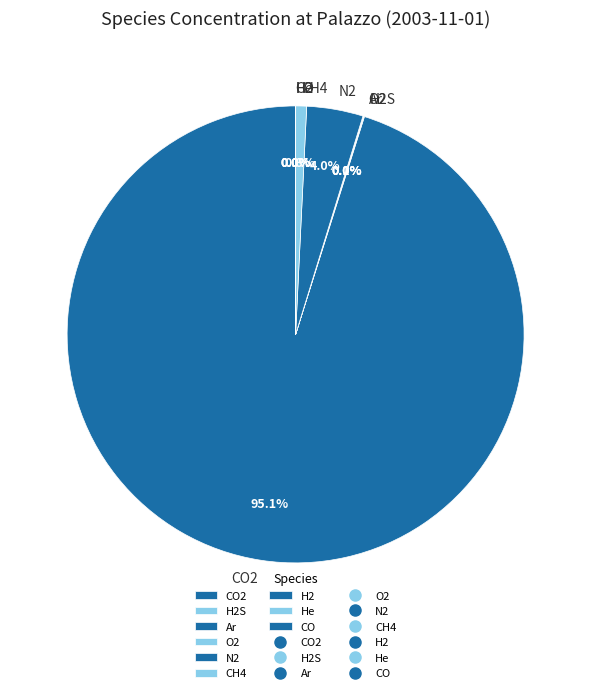

How much of the chart is everything except N2?

96.0%